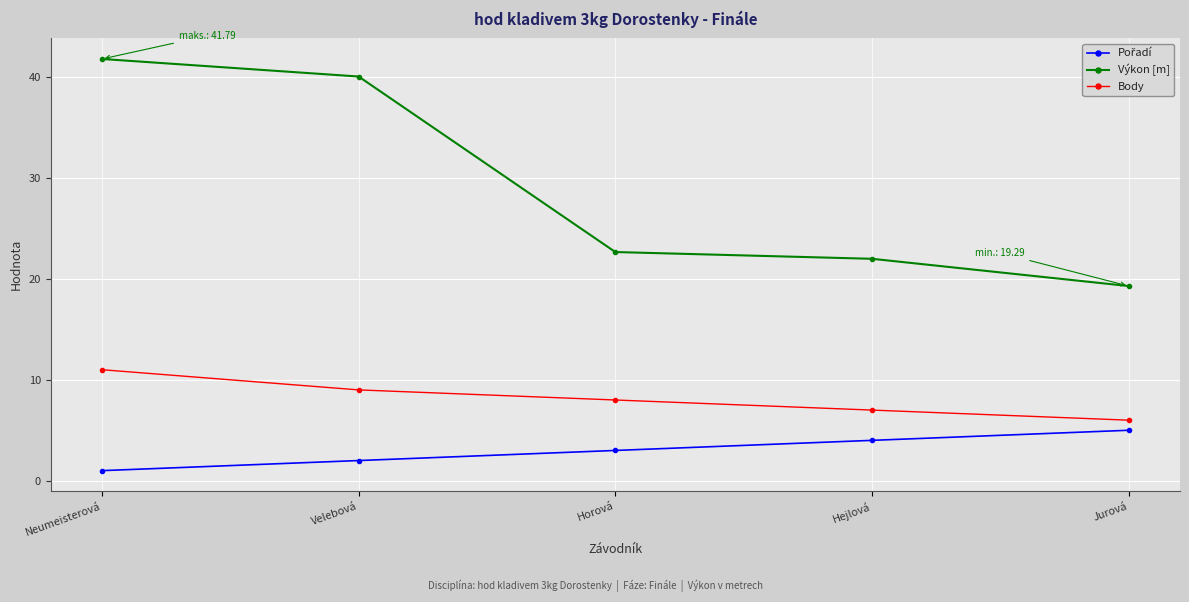

Rank the categories by Body value from lowest to highest.

Jurová, Hejlová, Horová, Velebová, Neumeisterová